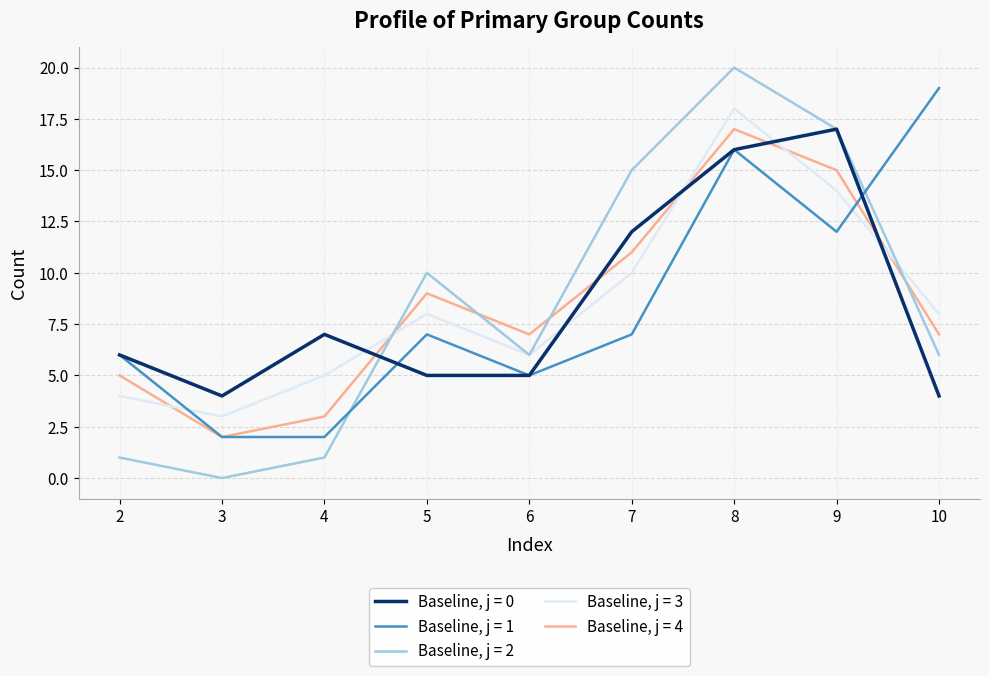

How many categories are shown in the chart?

9